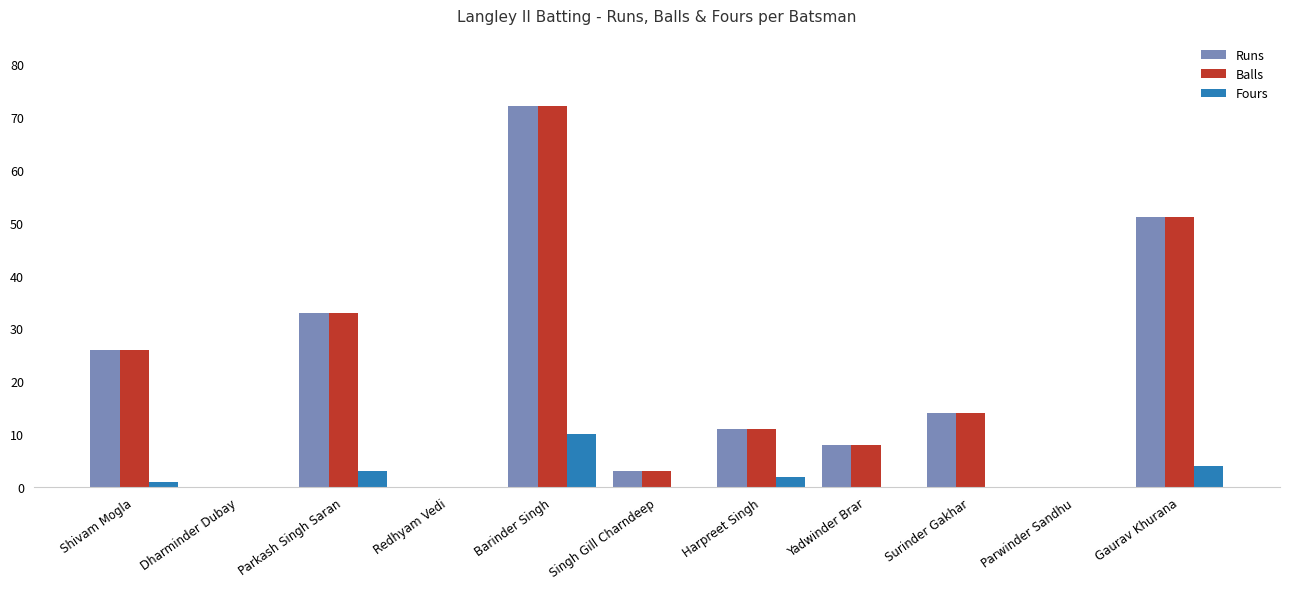

What is the sum of all Fours values?

20